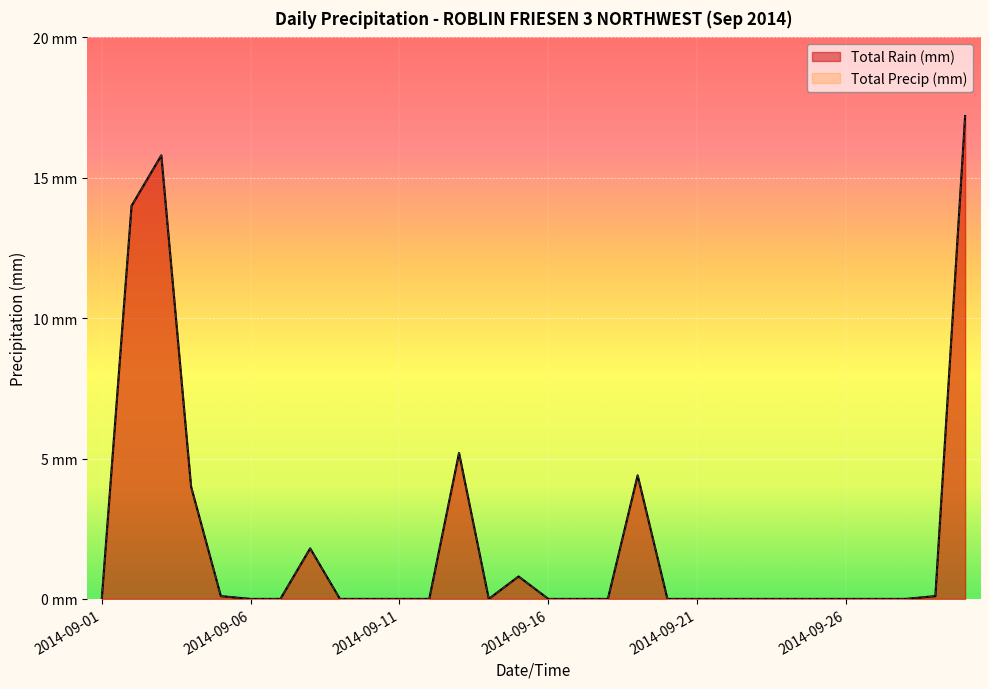

True or false: Total Precip (mm) and Total Rain (mm) intersect in this chart.

False